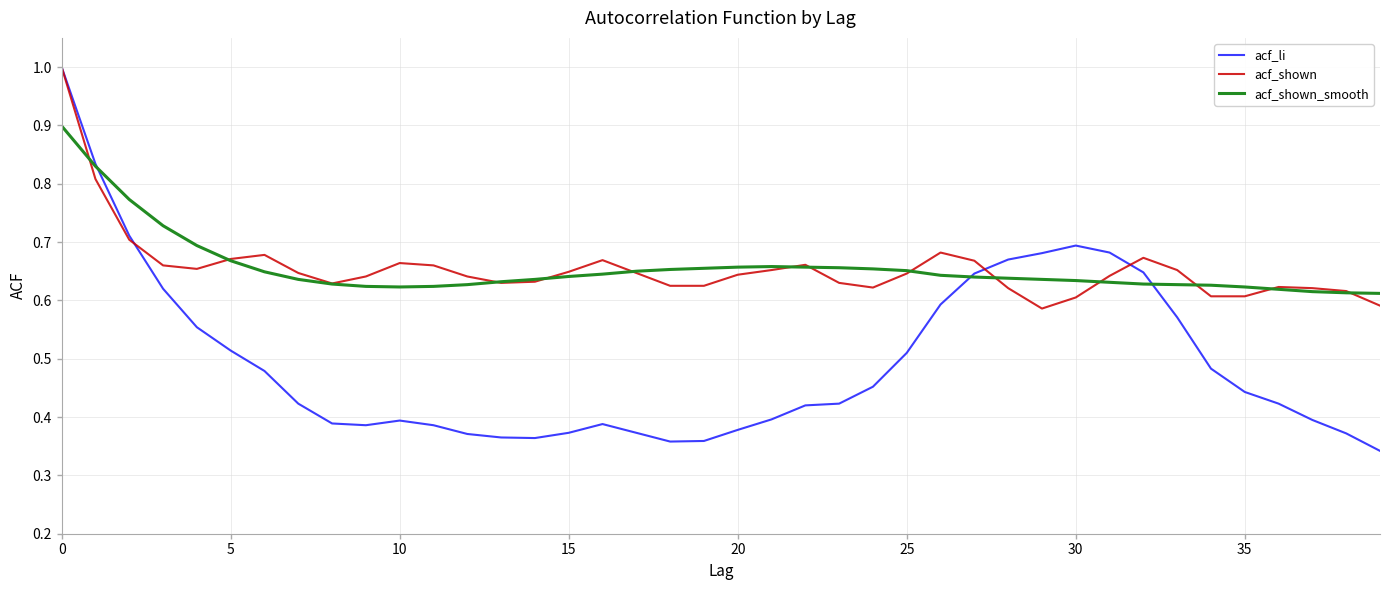

Which series has the largest range (max minus min)?

acf_li